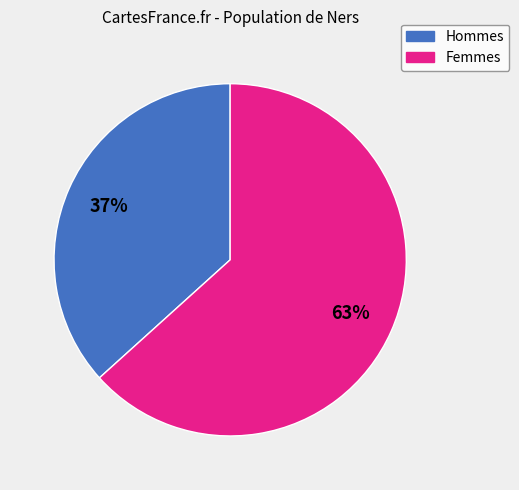

To the nearest percent, what is the average slice percentage?

50%